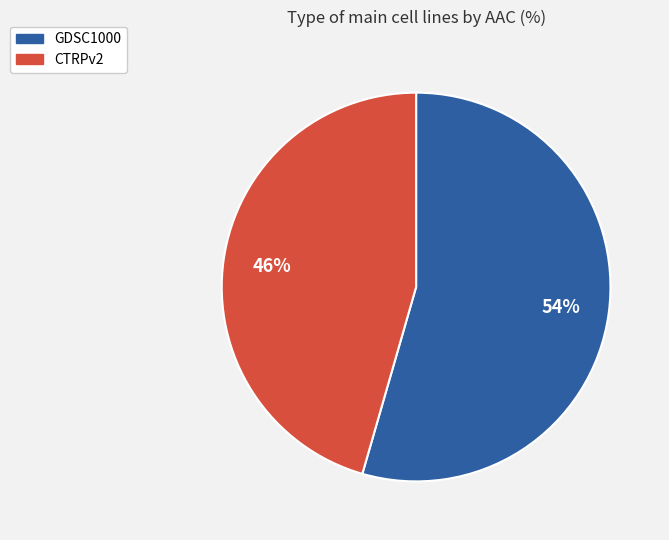

Which slice represents more than half of the pie?

GDSC1000